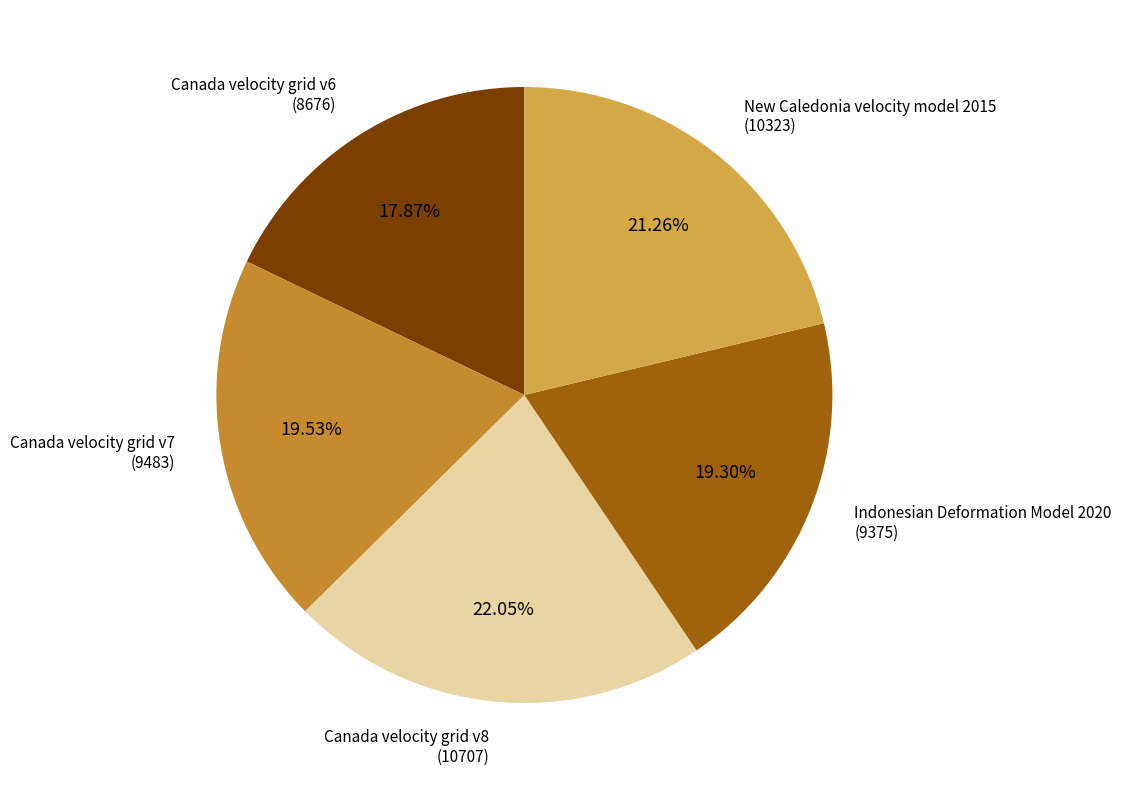

To the nearest percent, what is the difference between the largest and smallest slice percentages?

4%